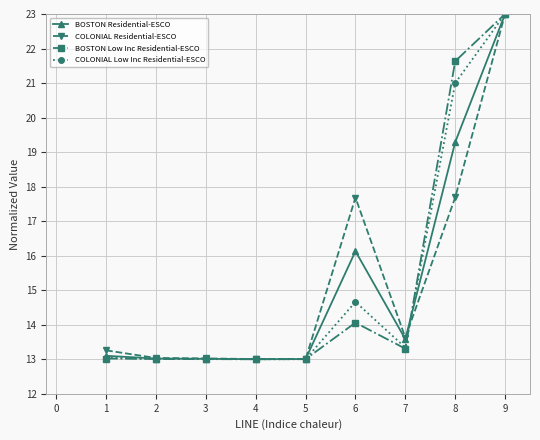

At which category is the sum across all series the highest?

9